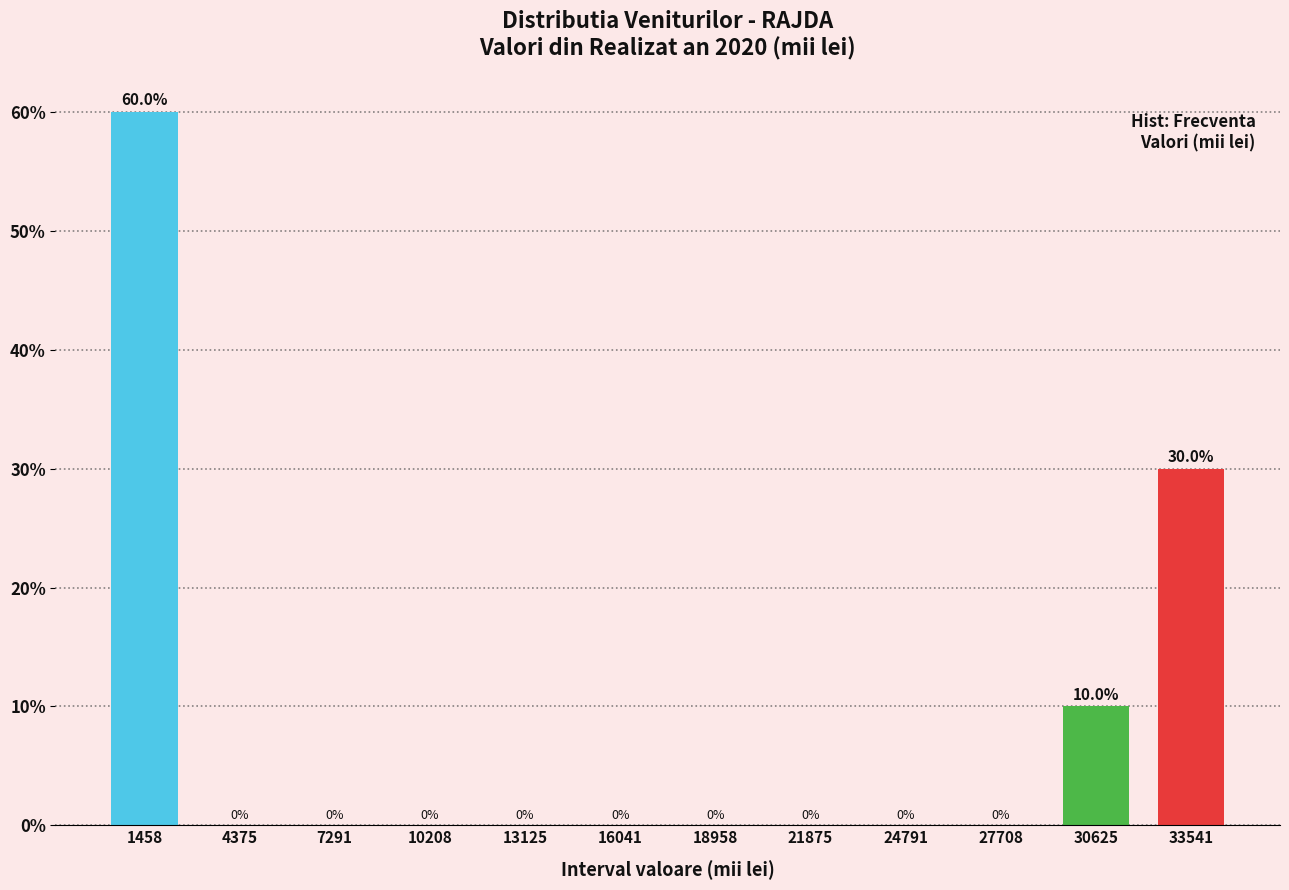

Reading left to right, transcribe all the data shown in this chart.

1458=60	4375=0	7291=0	10208=0	13125=0	16041=0	18958=0	21875=0	24791=0	27708=0	30625=10	33541=30